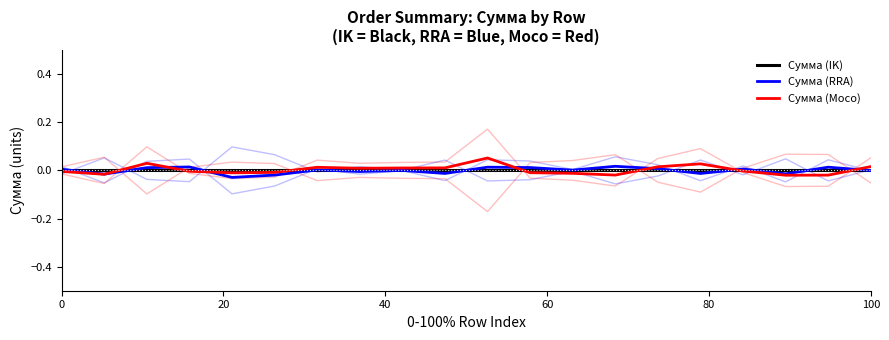

The value of Сумма (RRA) at 80 is -0.0. True or false?

False